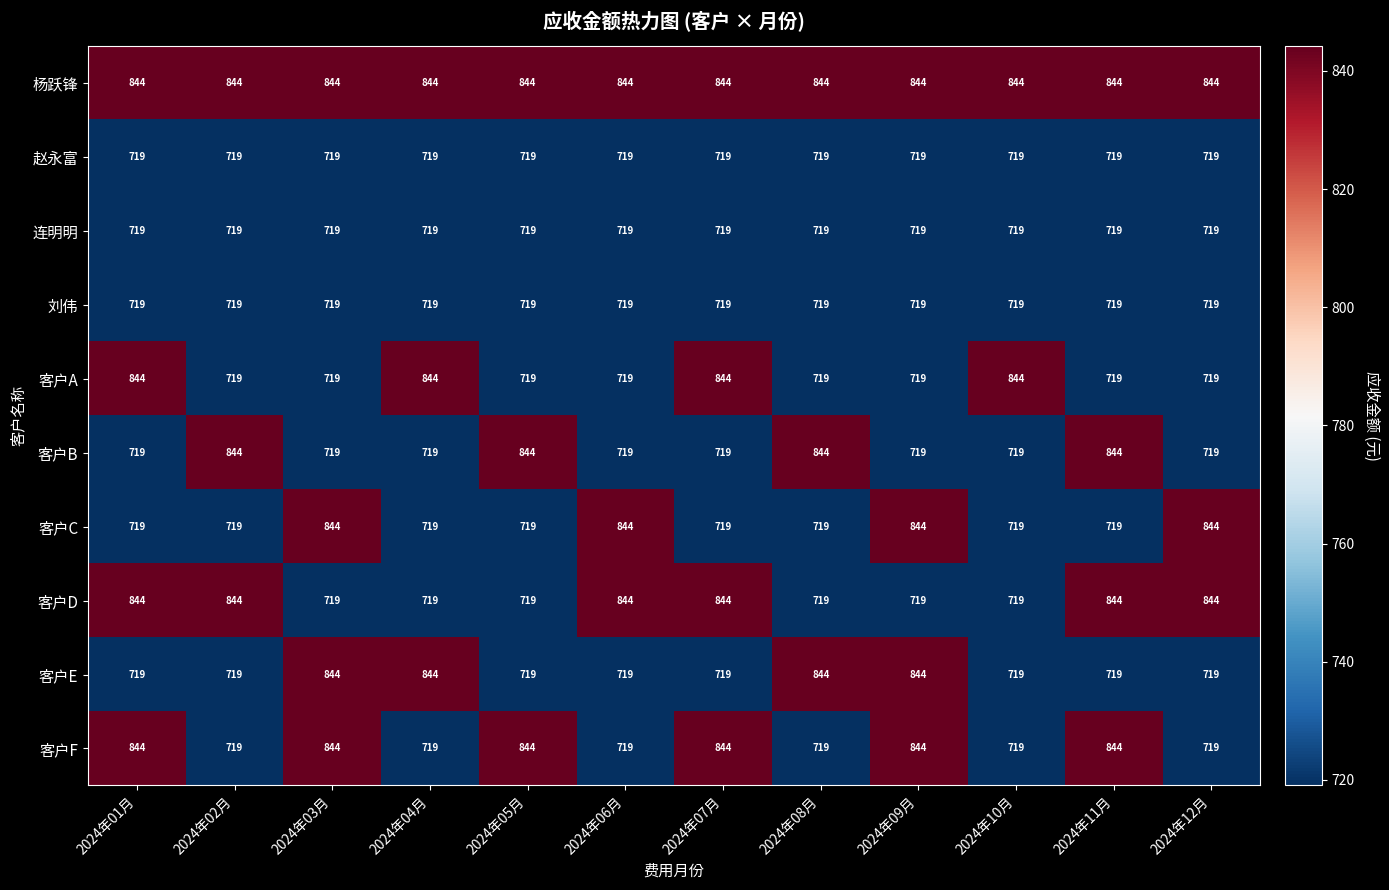

What is the difference between the highest and lowest values at 2024年11月?

125